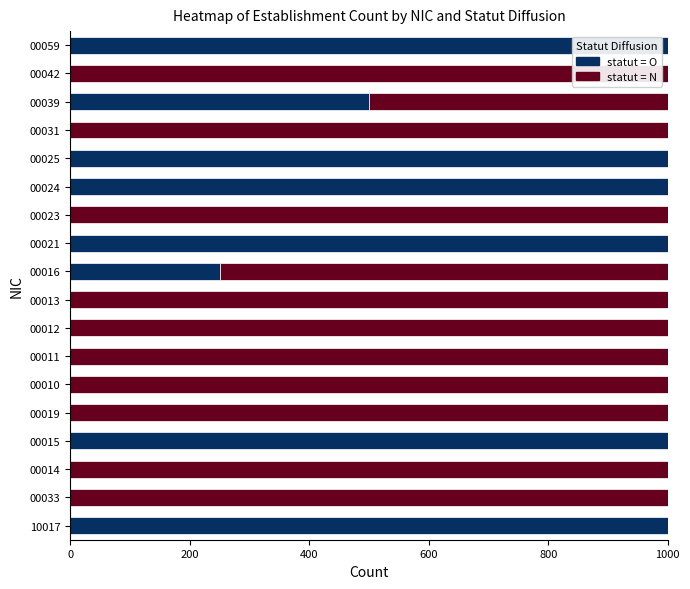

What is the maximum value for statut = O?

1000